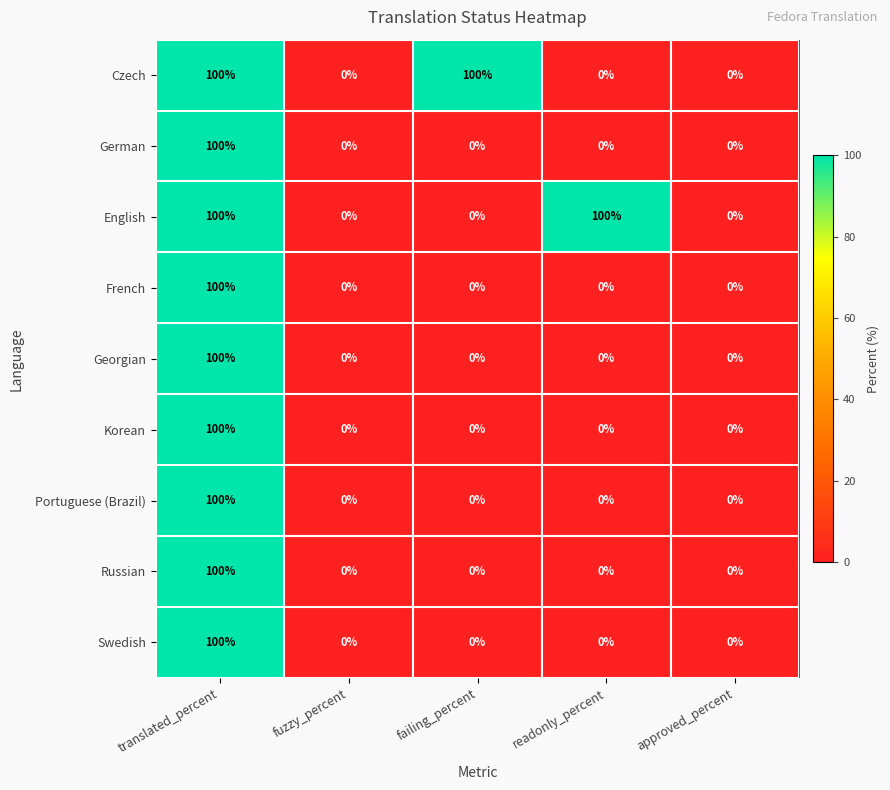

What is the highest value of the Portuguese (Brazil) series?

100